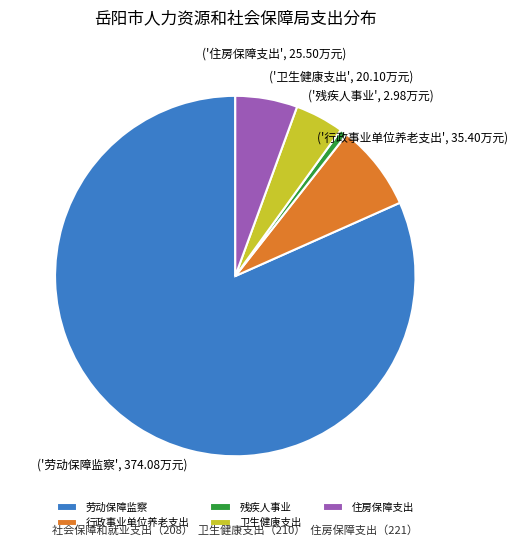

Does 残疾人事业 account for over 50% of the chart?

No